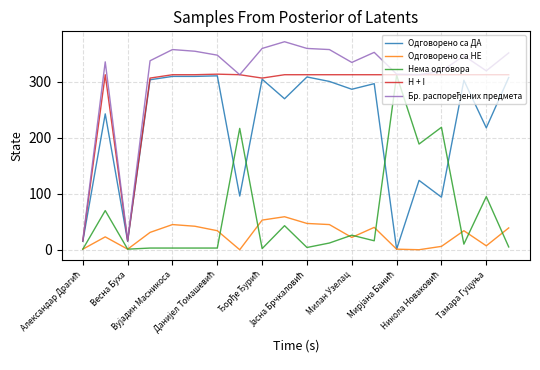

What is the greatest value displayed?

372